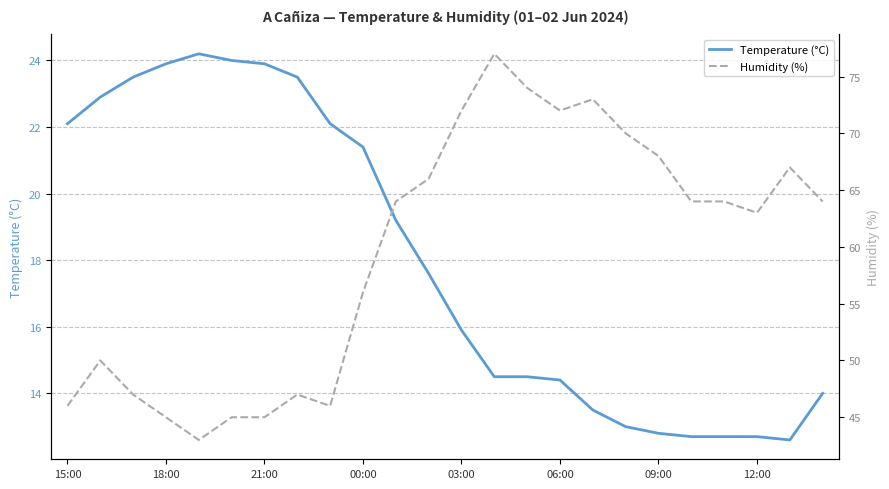

List the series in order of their overall mean, lowest first.

Temperature (°C), Humidity (%)